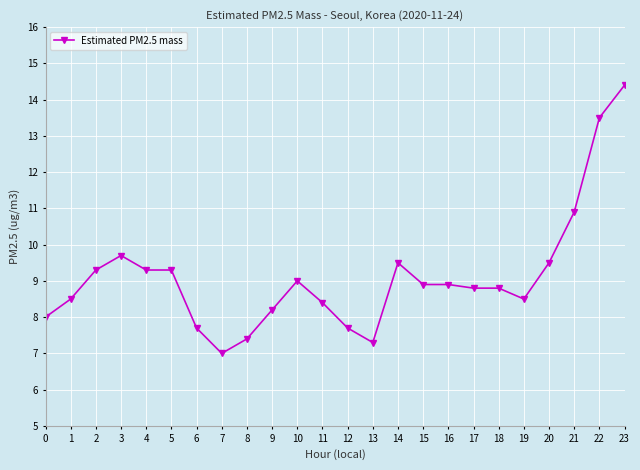

True or false: the data has more than 0 interior local peaks.

True